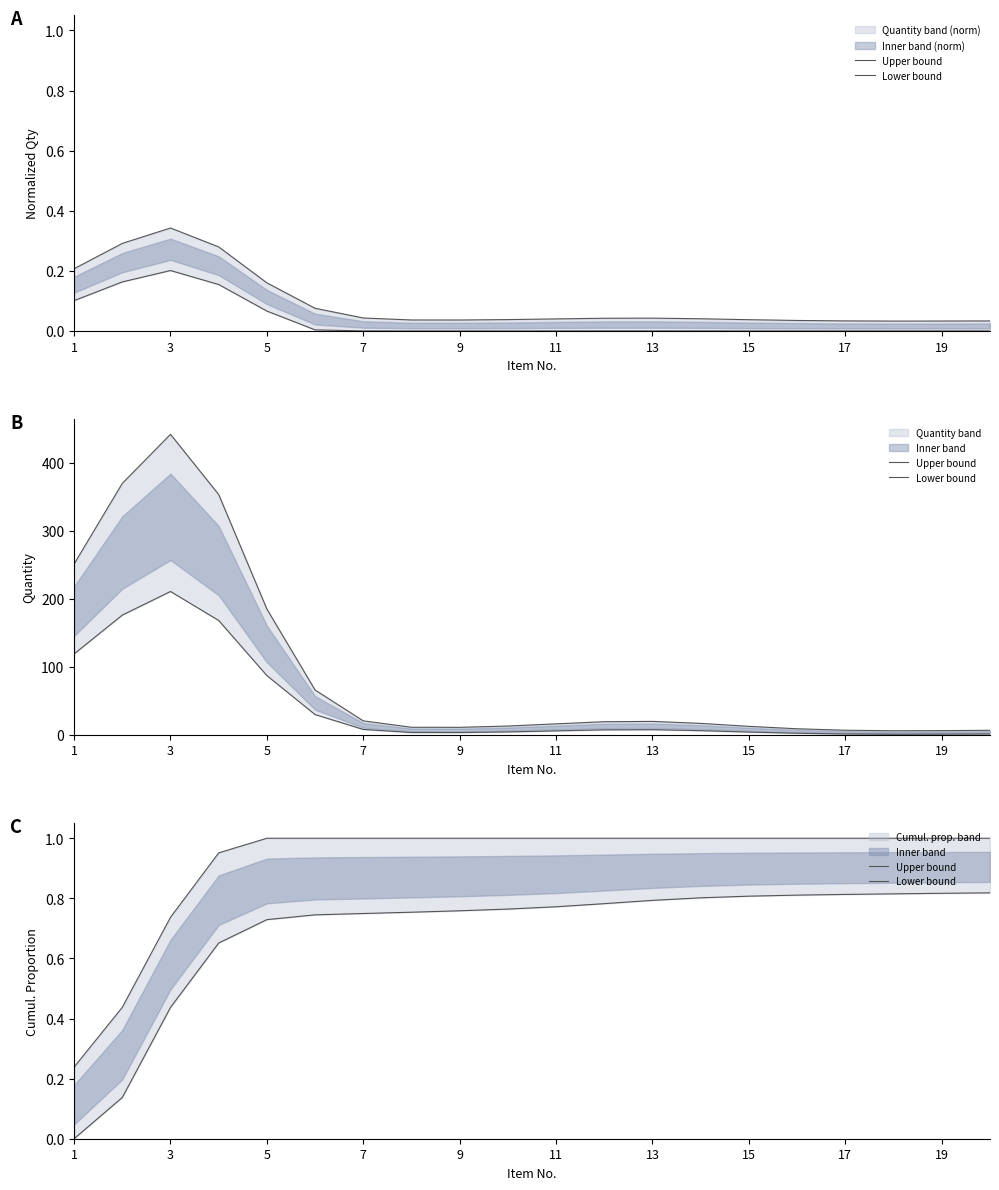

True or false: Upper bound and Lower bound cross at least once.

False